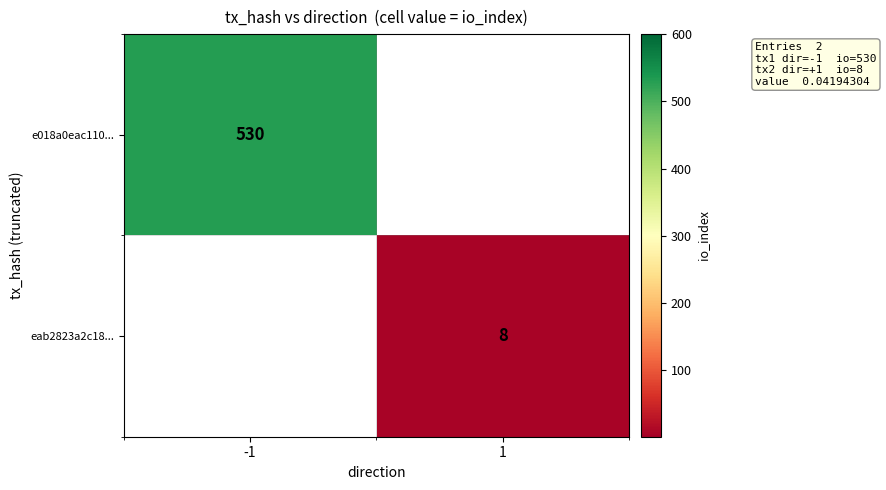

Is it true that eab2823a2c18... equals 2 at 1?

False